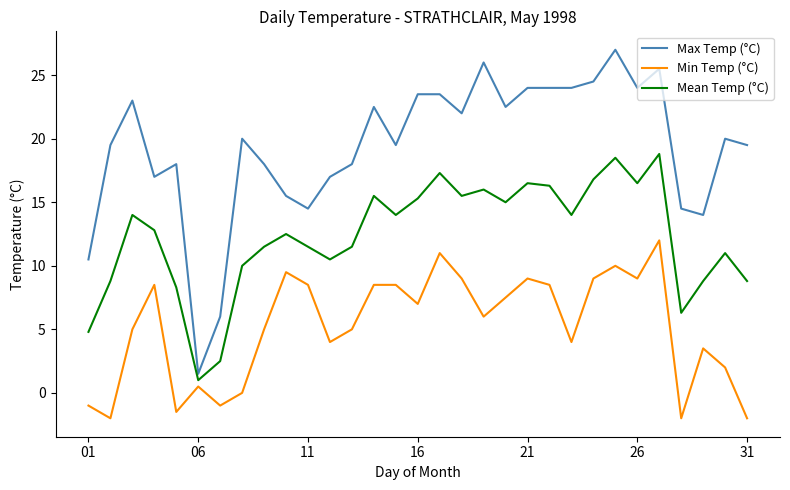

What is the sum of all Min Temp (°C) values?

161.0